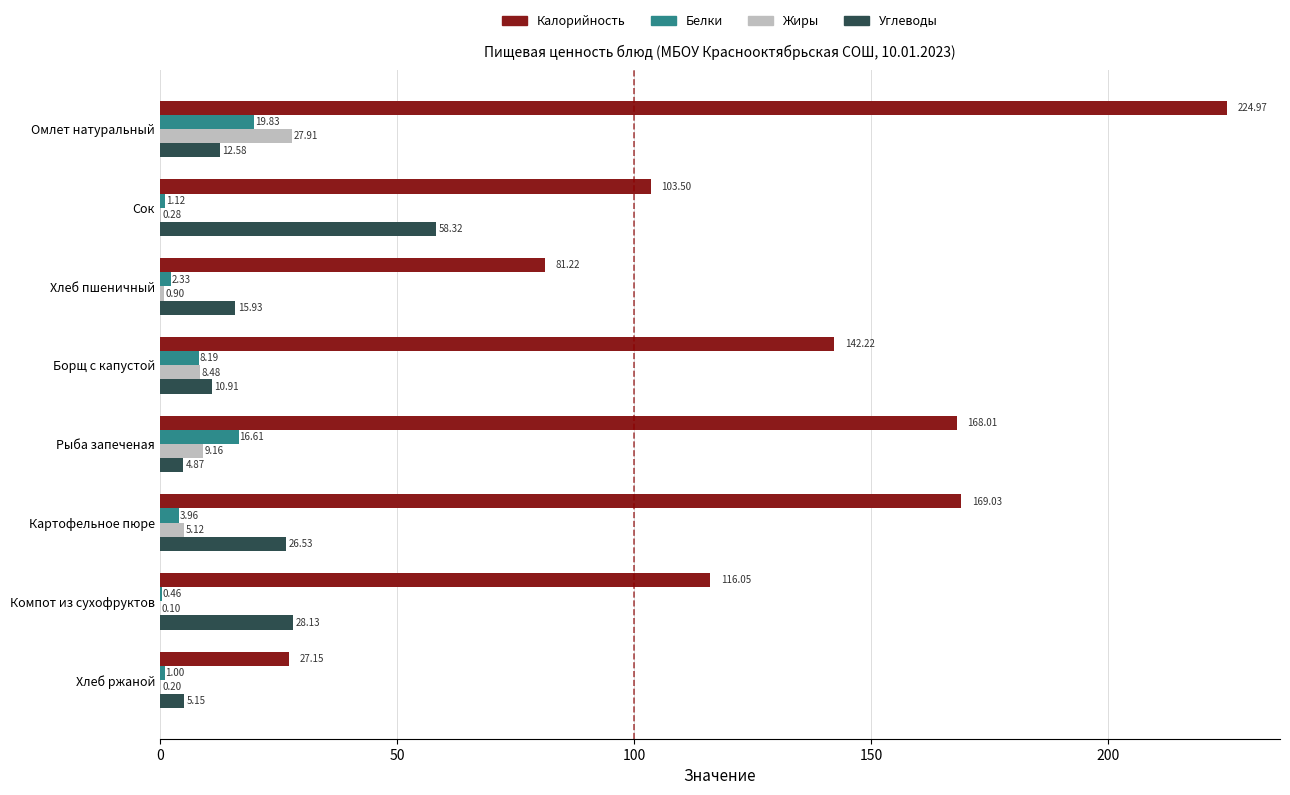

Which category has the highest value in the Калорийность series?

Омлет натуральный